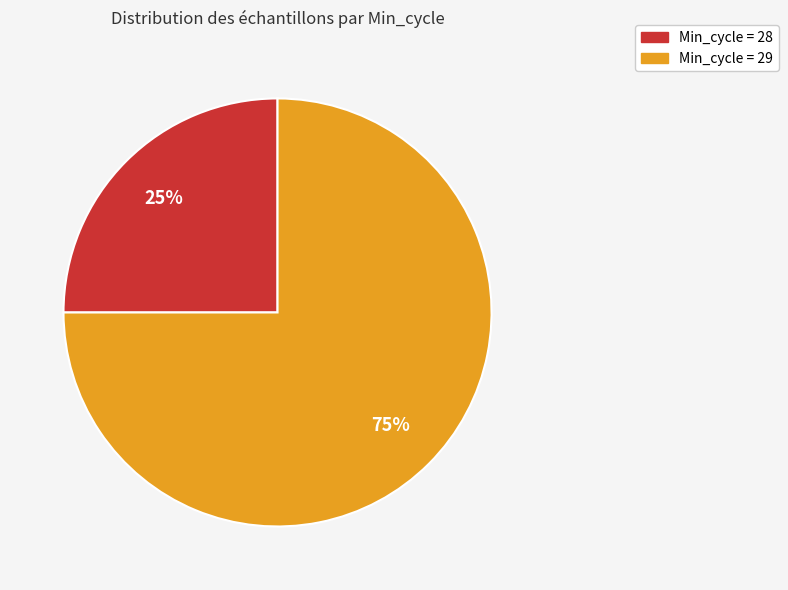

To the nearest percent, what is the difference between the largest and smallest slice percentages?

50%